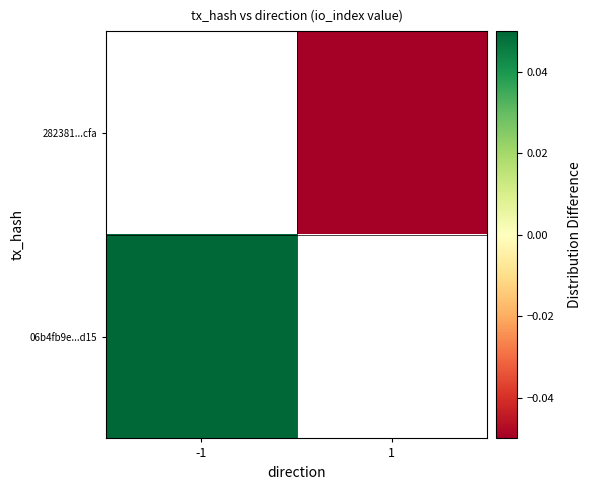

What is the minimum value shown in the chart?

-0.5